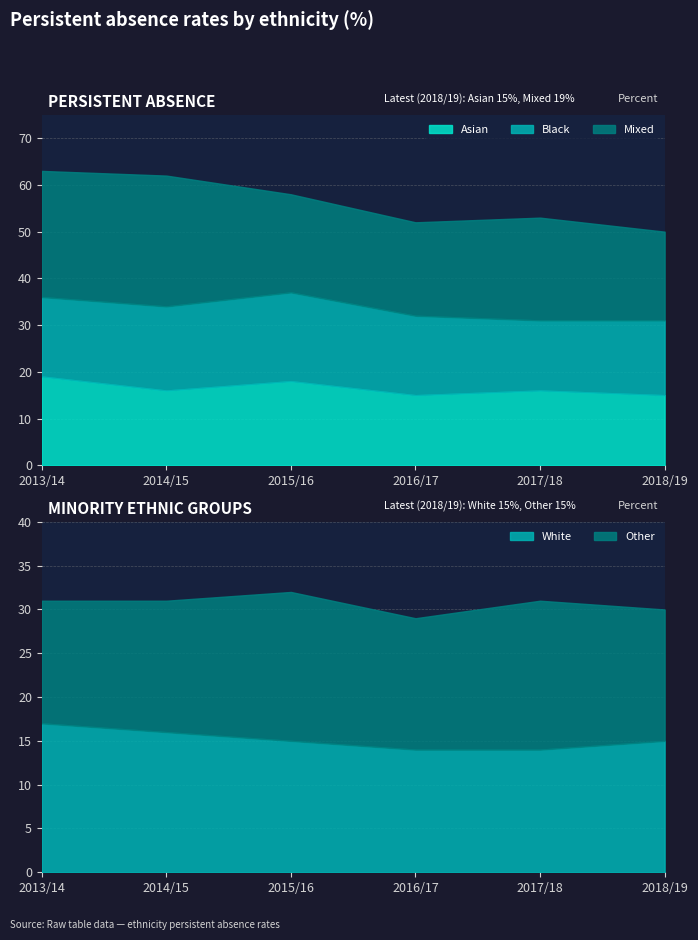

What is the spread (max minus min) of values at 2018/19?

4